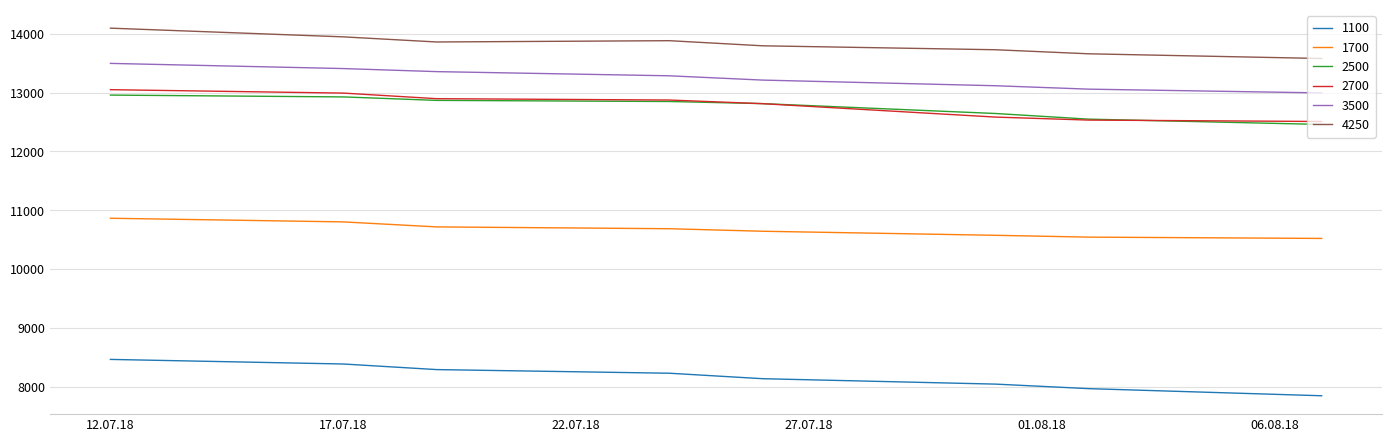

What is the maximum value shown in the chart?

14097